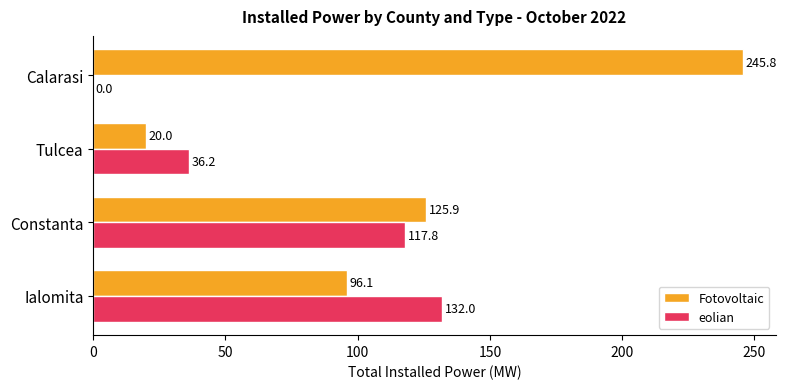

The Fotovoltaic series shows 153.8 at Ialomita. True or false?

False